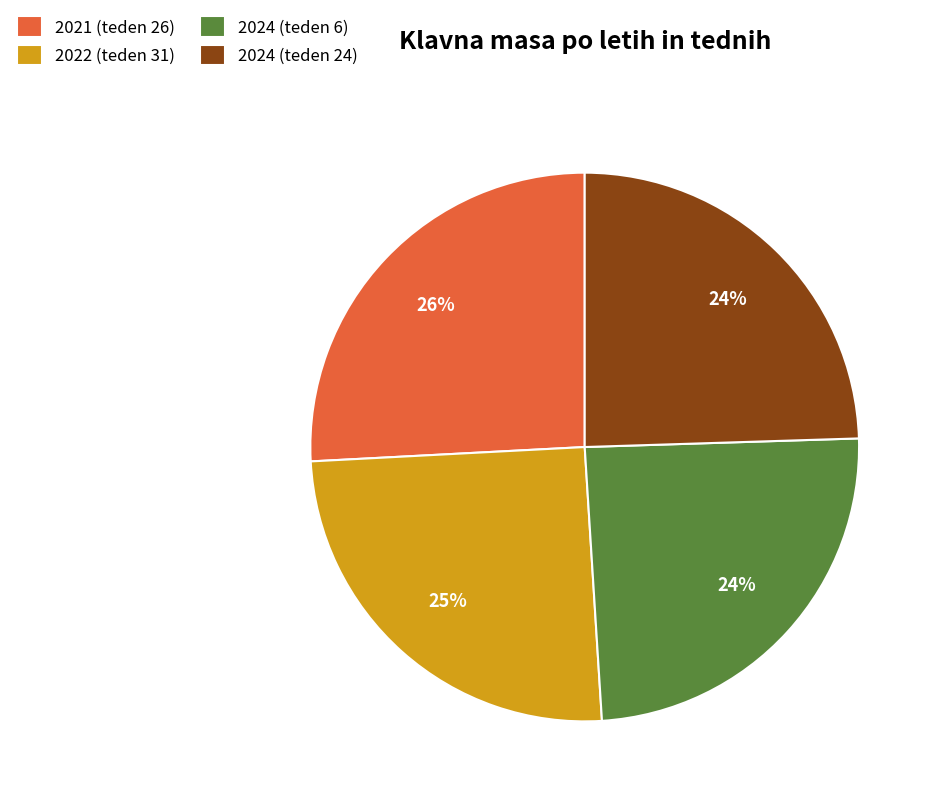

Between 2022 (teden 31) and 2024 (teden 24), which is larger?

2022 (teden 31)